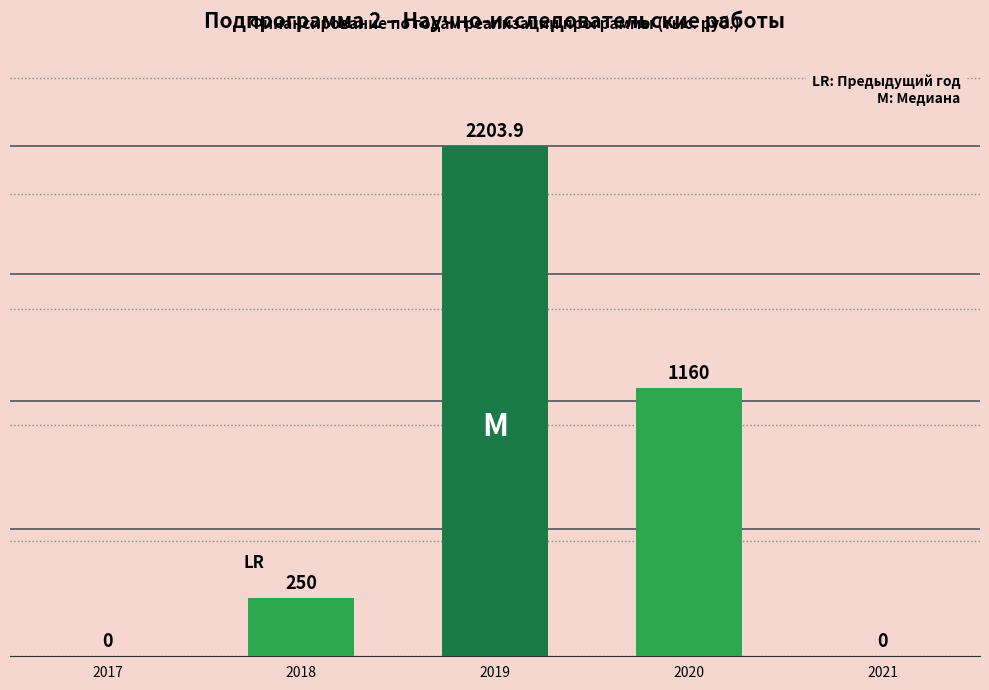

Are the bars grouped side by side (vs. stacked)?

No